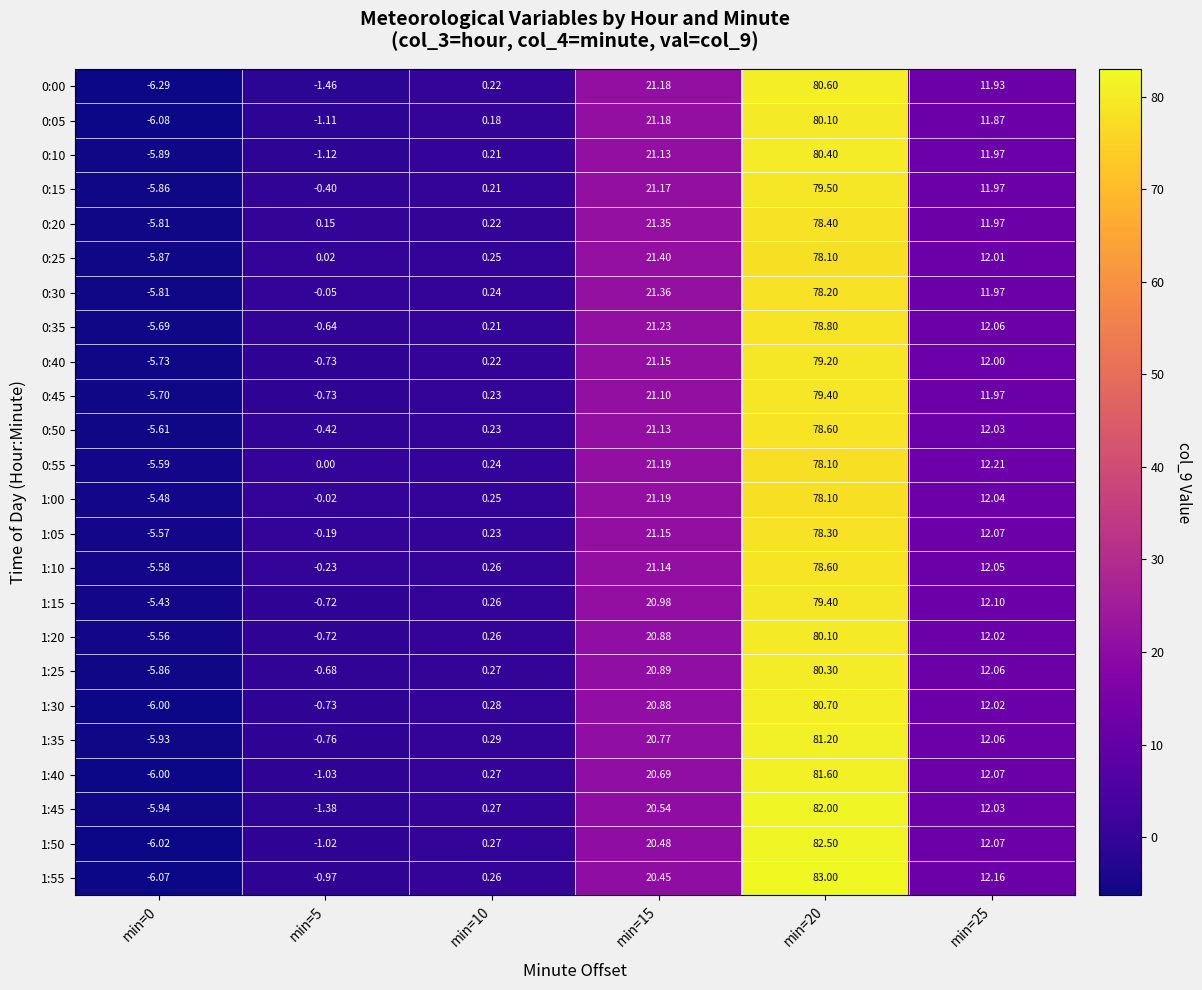

How many values in 1:15 are above zero?

4